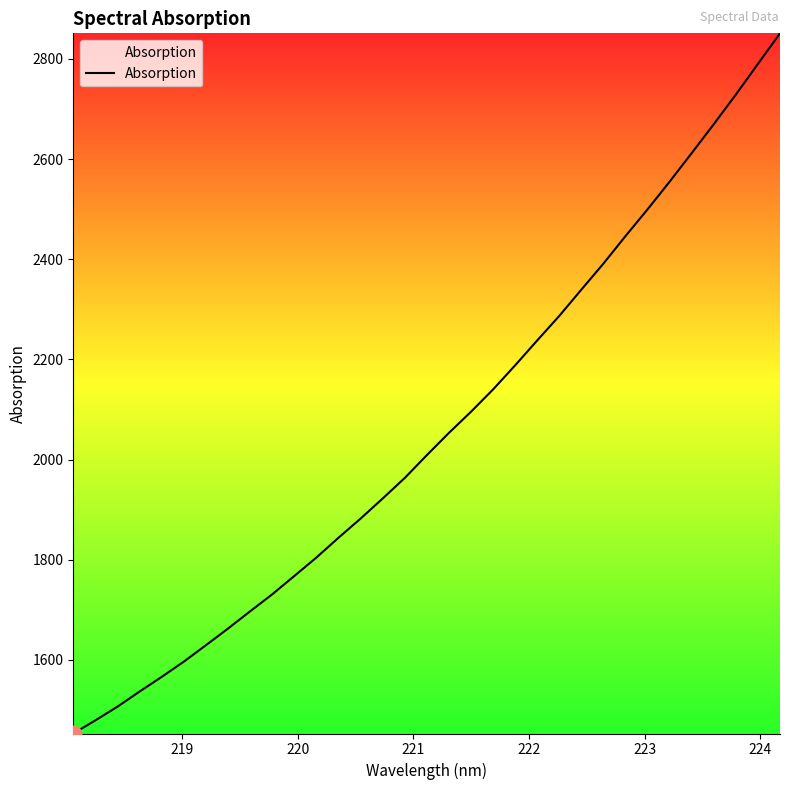

What is the greatest value displayed?

2851.1